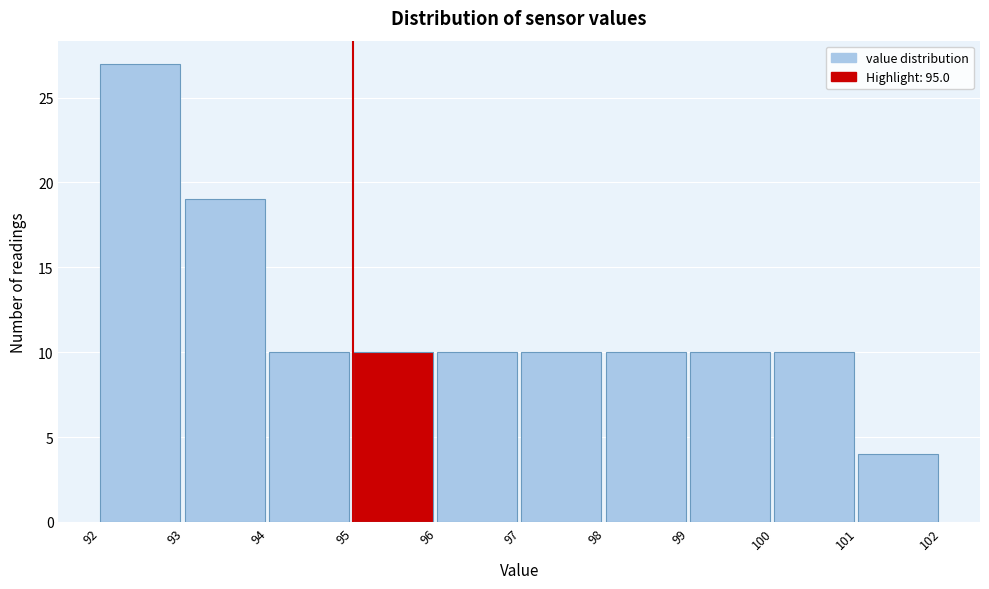

Reading left to right, transcribe this chart: for each bar, give the range it covers on the x-axis and its height. The values are not printed on the chart, so give them approximately, as read against the axis.

92 to 93: 27
93 to 94: 19
94 to 95: 10
95 to 96: 10
96 to 97: 10
97 to 98: 10
98 to 99: 10
99 to 100: 10
100 to 101: 10
101 to 102: 4